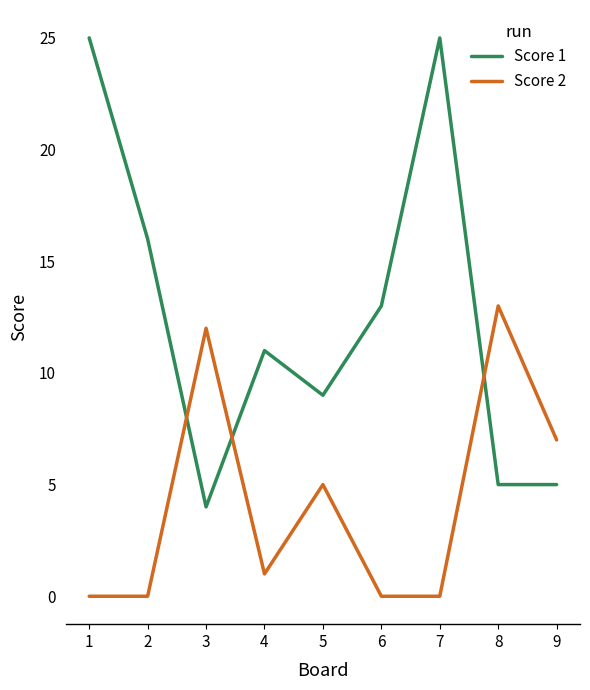

The Score 1 series shows 11 at 1. True or false?

False